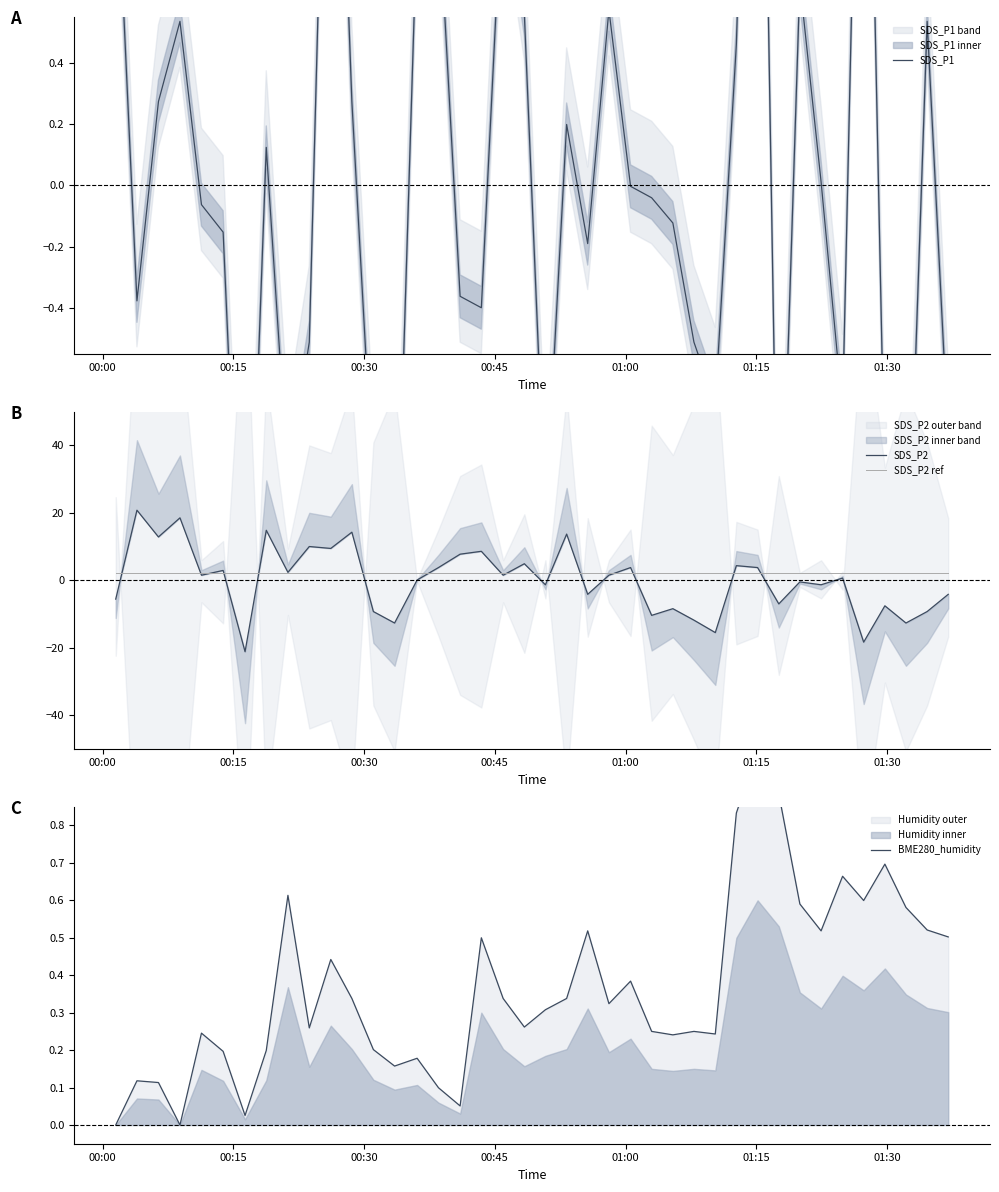

How many lines are shown in the chart?

4